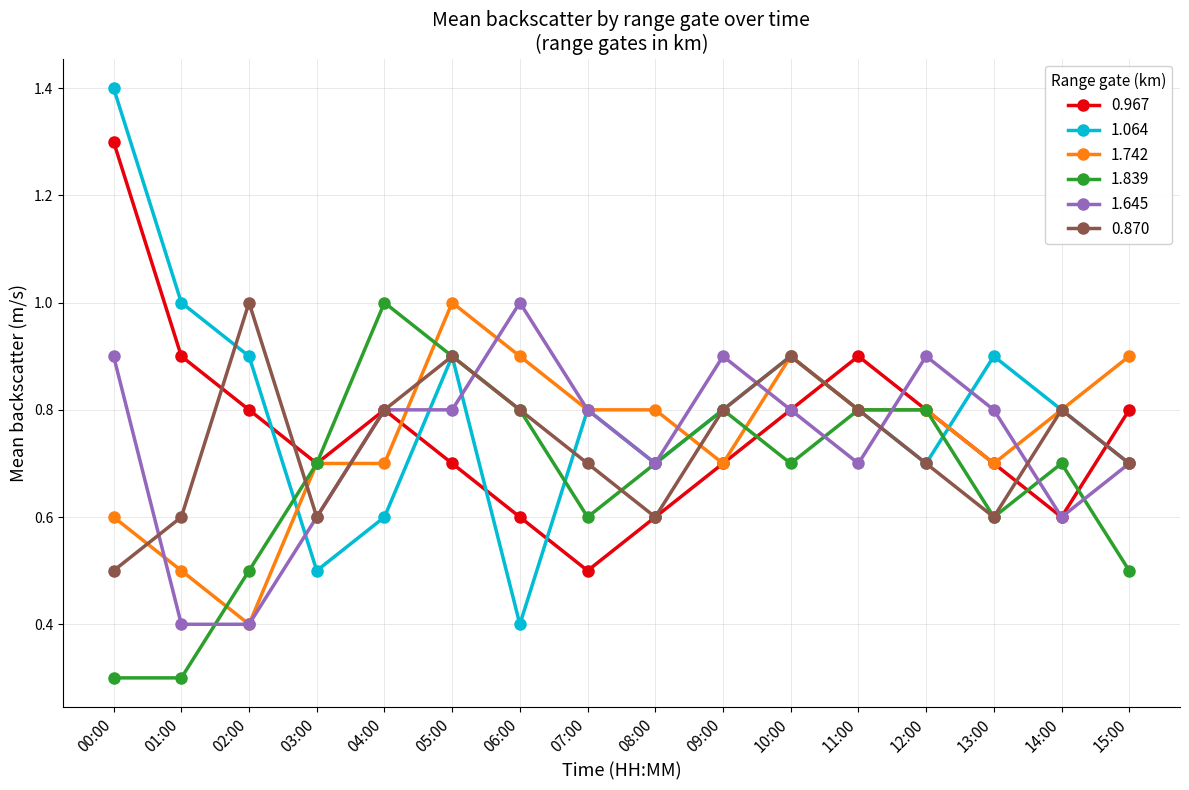

Is it true that 0.967 equals 0.1 at 07:00?

False